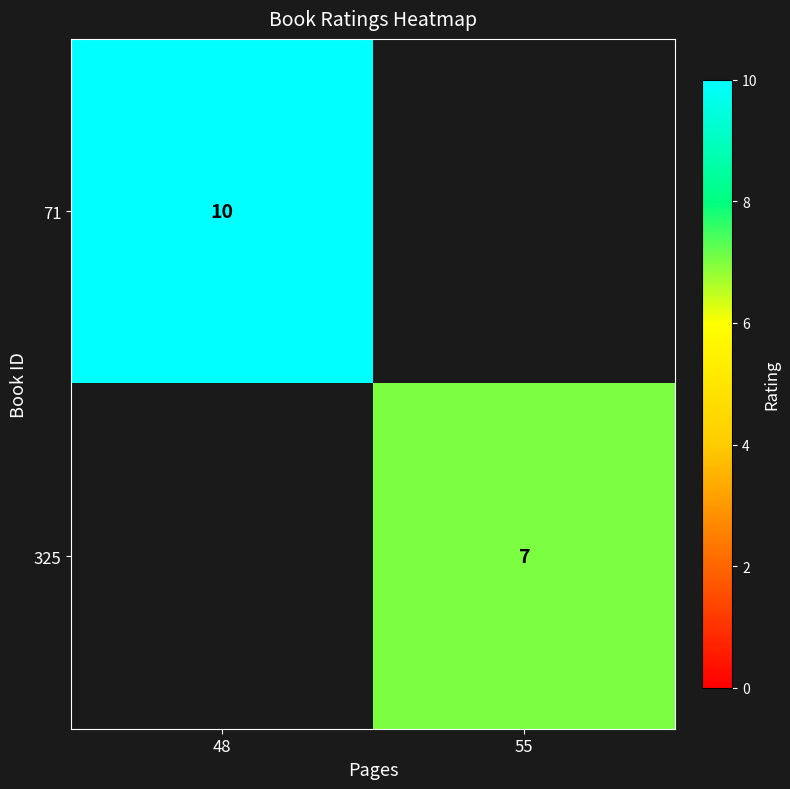

Is it true that 325 equals 7 at 55?

True